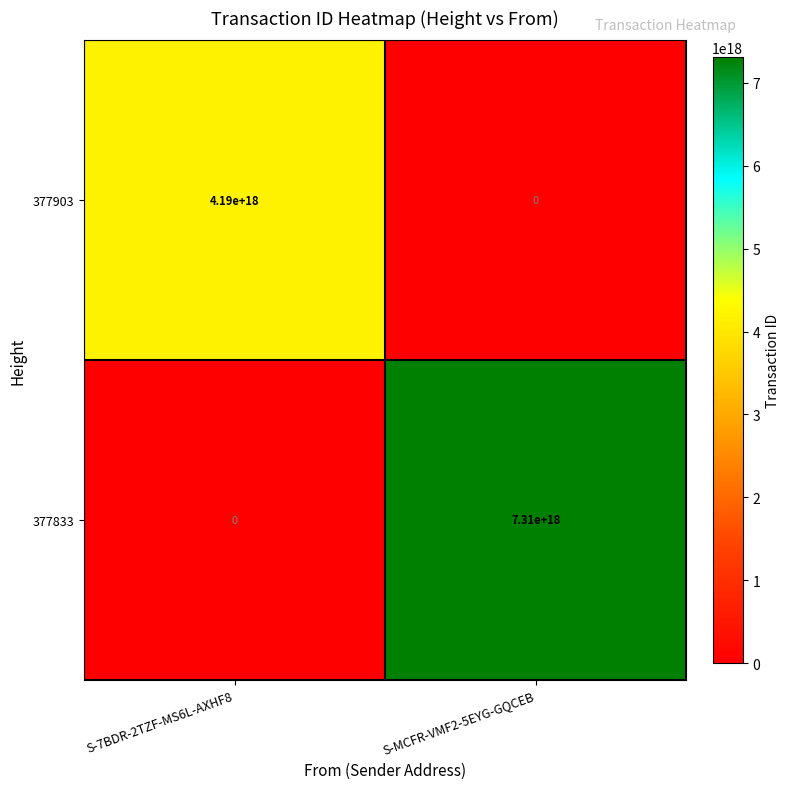

At which label is 377903 closest to 2095000000000000000?

S-7BDR-2TZF-MS6L-AXHF8